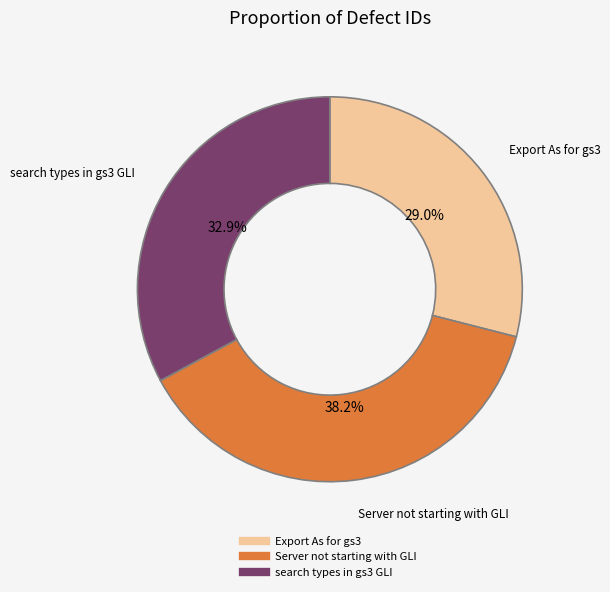

Is the sum of Export As for gs3 and Server not starting with GLI greater than half?

Yes